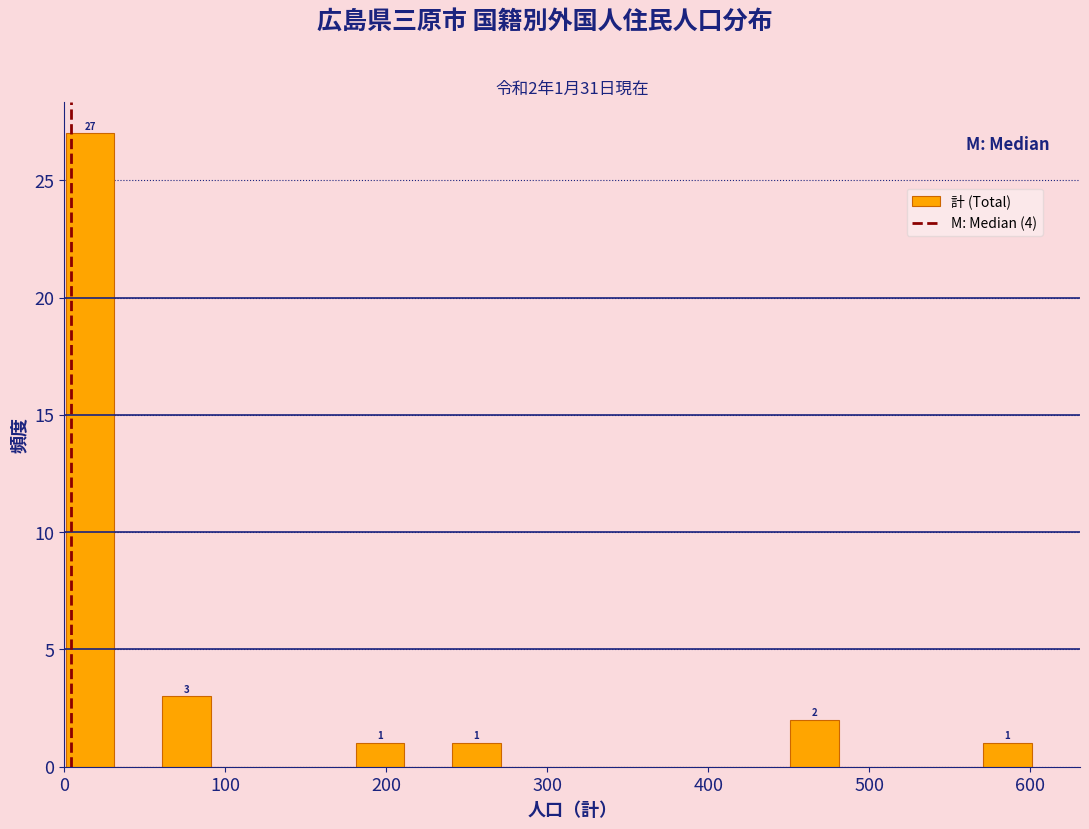

Read against the x-axis, roughly where is the centre of the tallest bar?

20